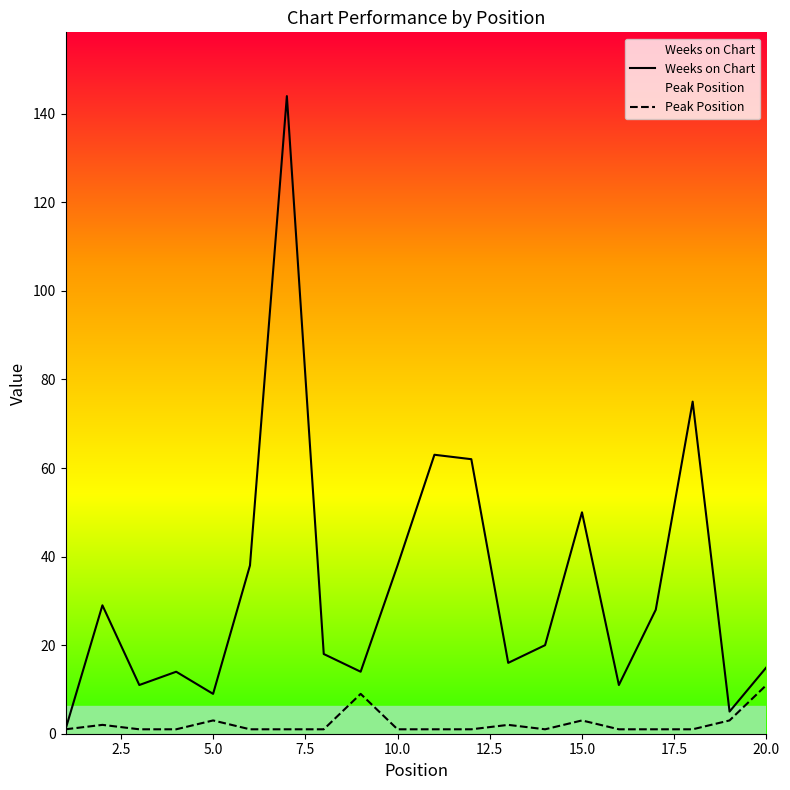

In Peak Position, how many points are lower than both neighbors (excluding endpoints)?

1